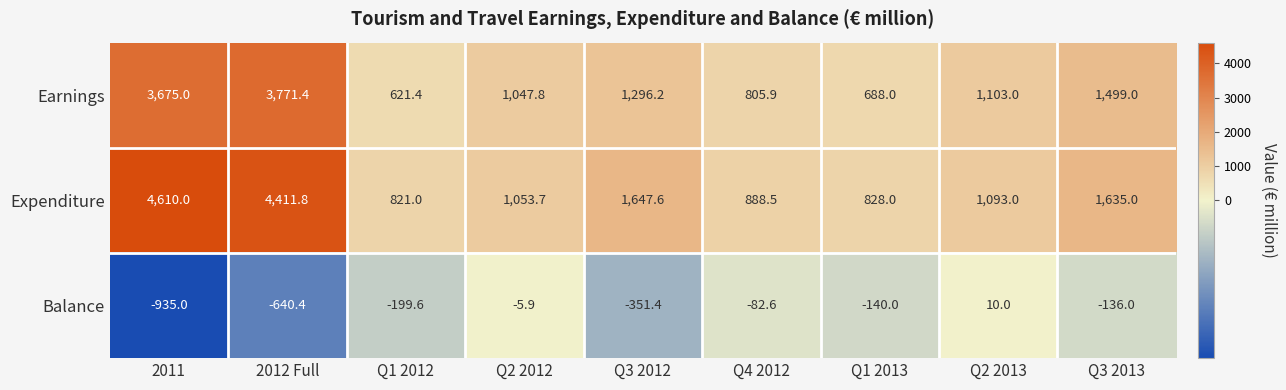

Rank the series at 2012 Full from lowest to highest value.

Balance, Earnings, Expenditure